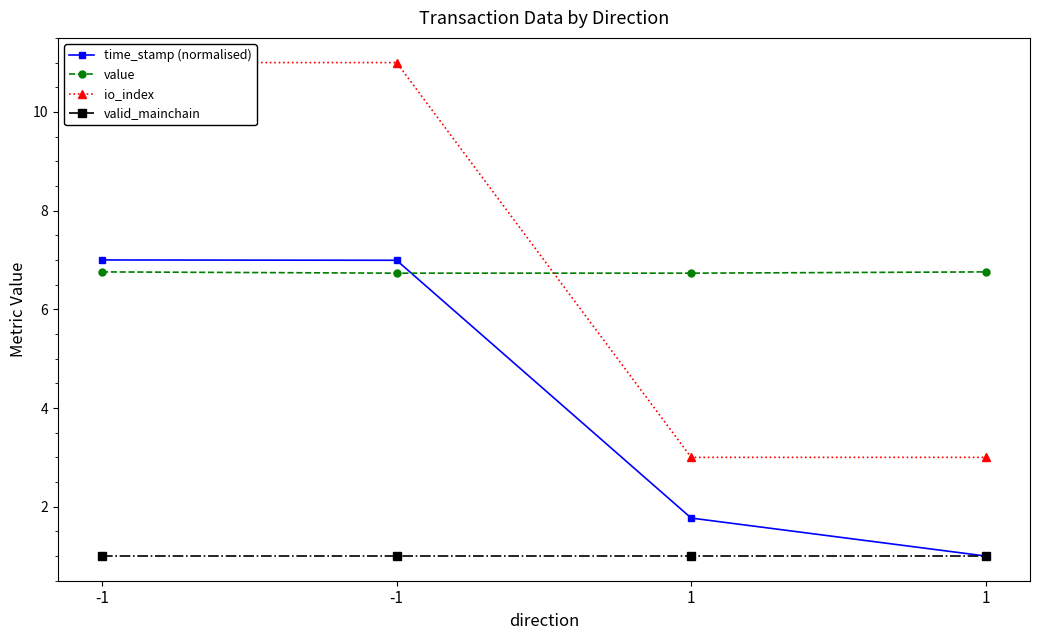

True or false: valid_mainchain and time_stamp (normalised) cross at least once.

False